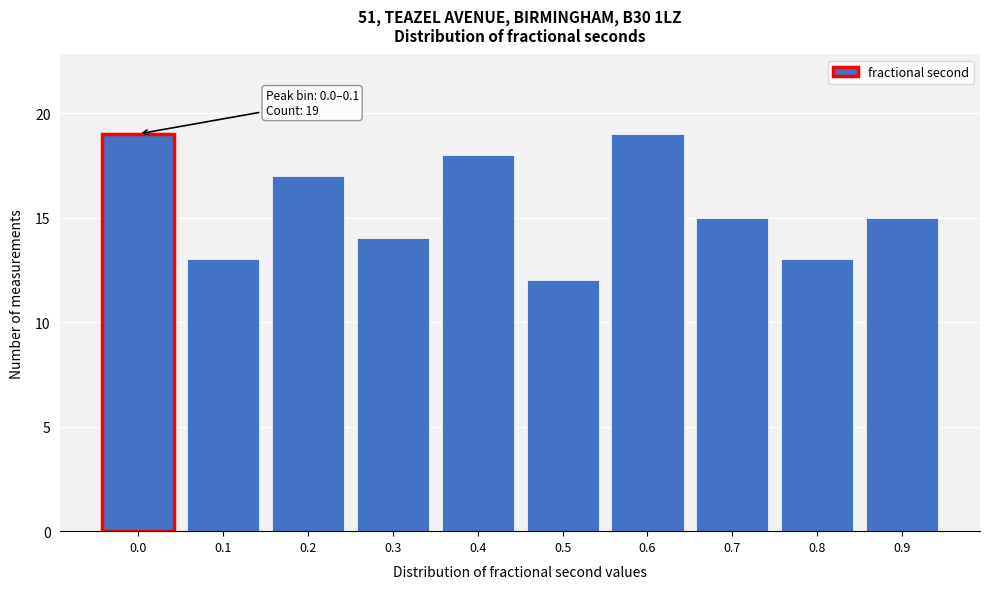

Reading left to right, what are all the values shown in this chart?

0.0=19	0.1=13	0.2=17	0.3=14	0.4=18	0.5=12	0.6=19	0.7=15	0.8=13	0.9=15